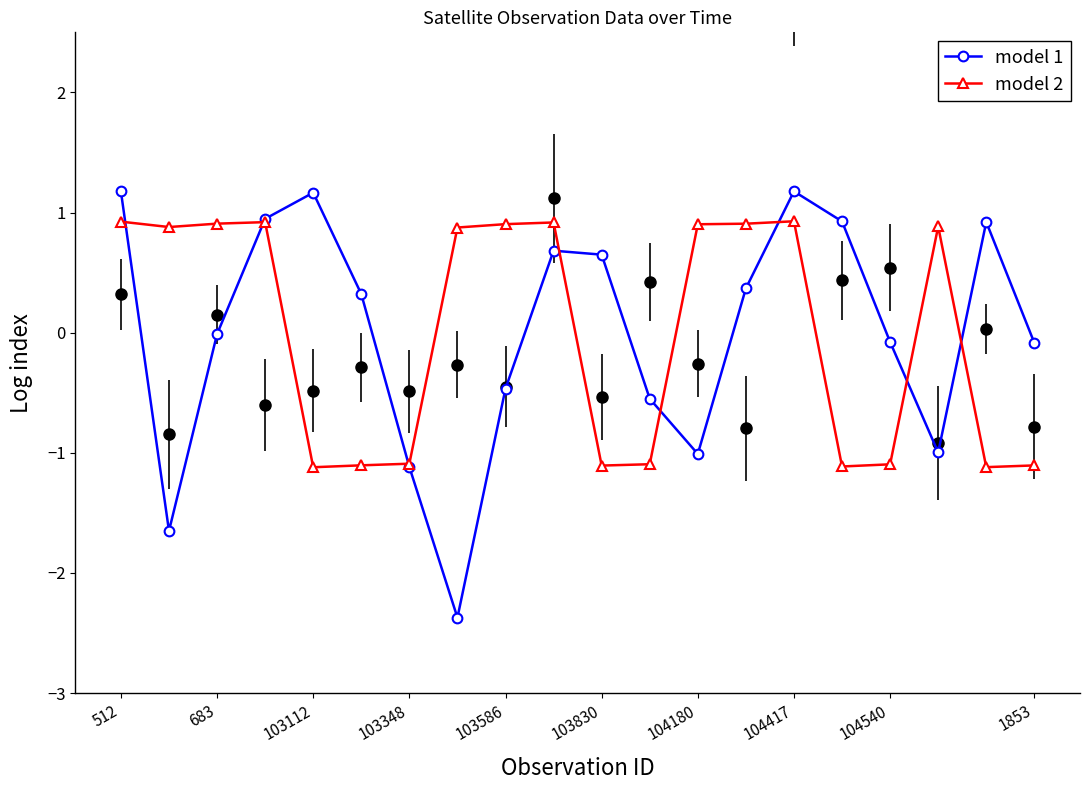

Where does the model 2 series first go above 0?

512